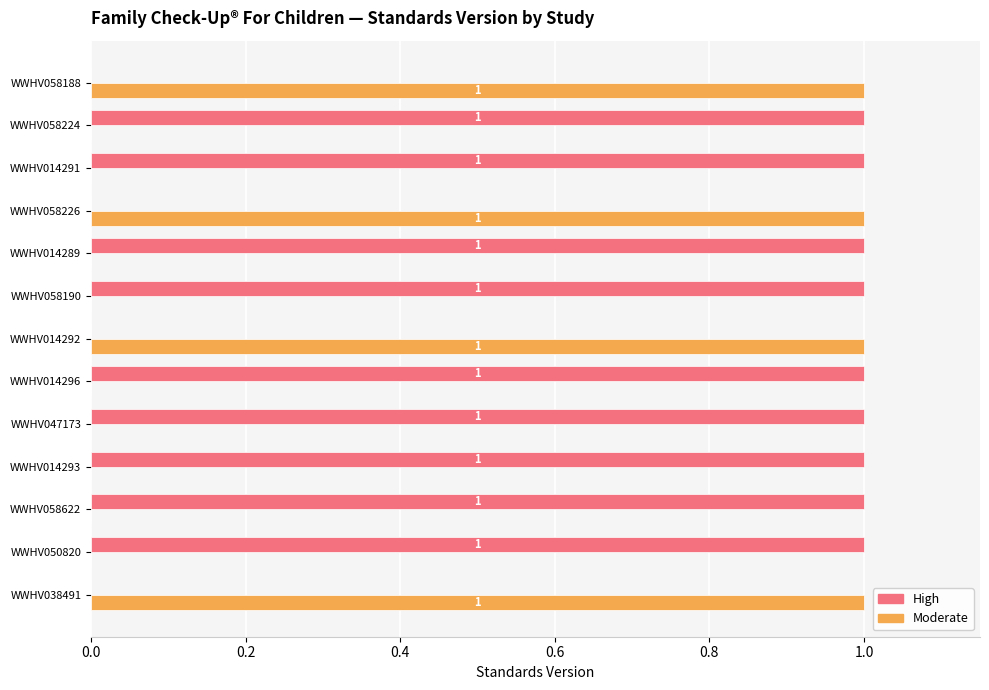

What is the sum of all Moderate values?

4